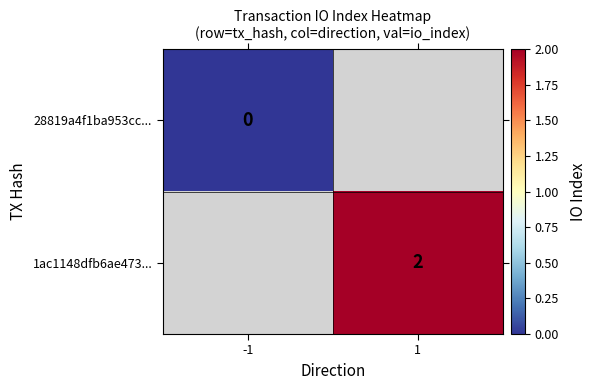

Is it true that 1ac1148dfb6ae473... equals 2 at 1?

True